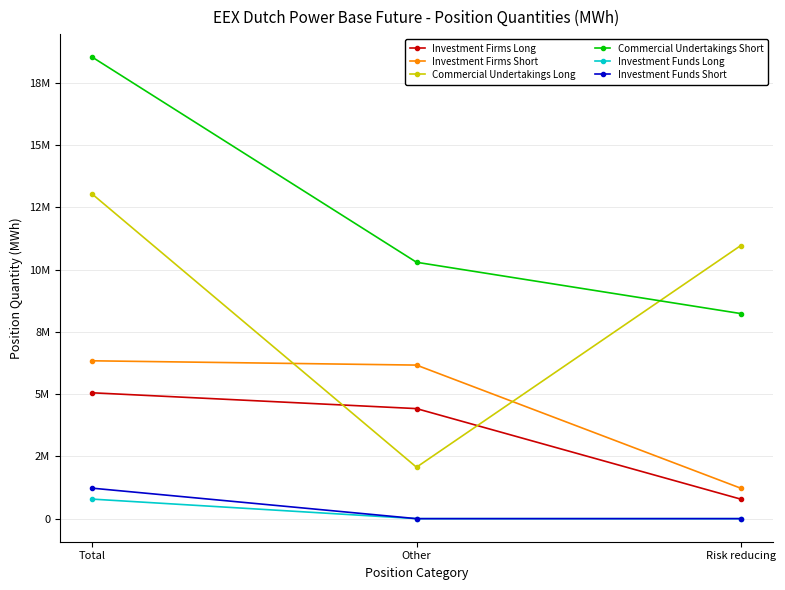

What is the total value across all series at Risk reducing?

21203822